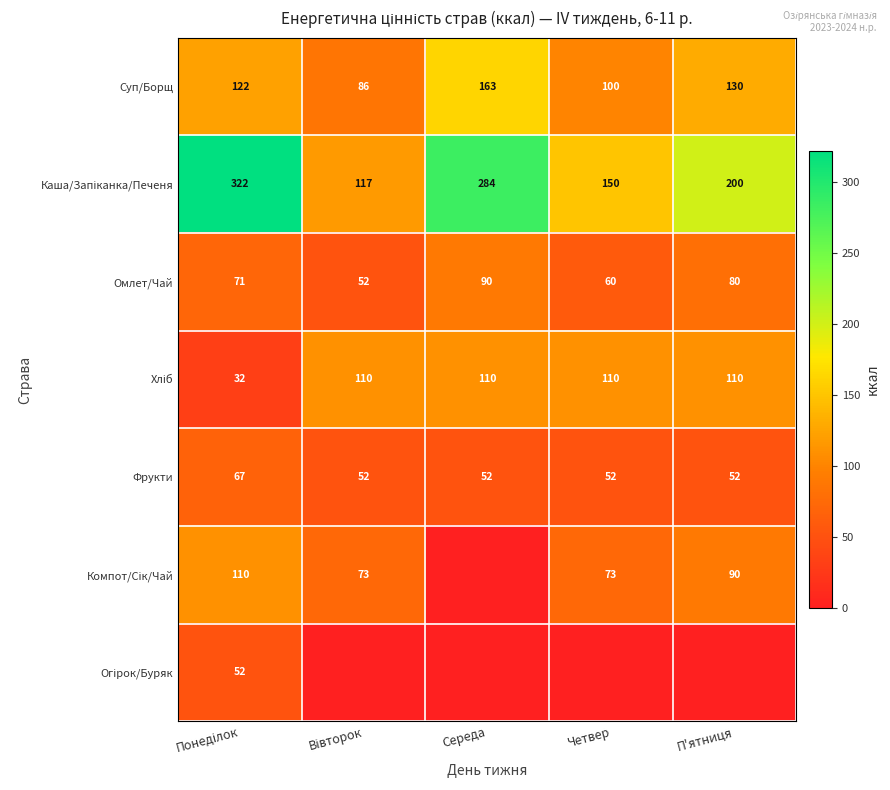

What is the sum of all Фрукти values?

275